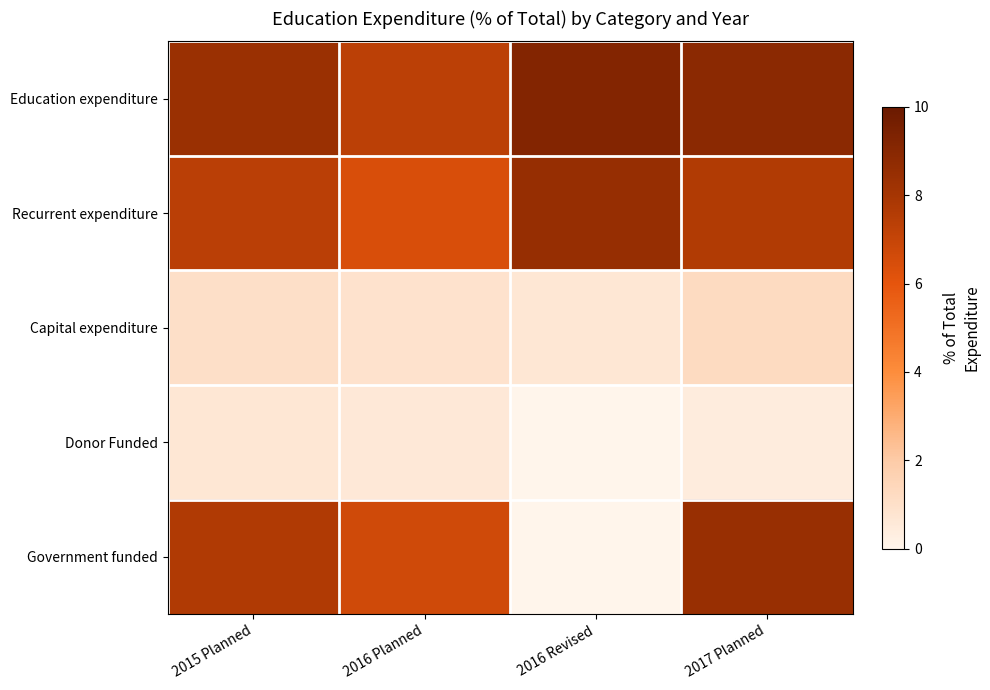

Which series has the widest spread of values?

Government funded